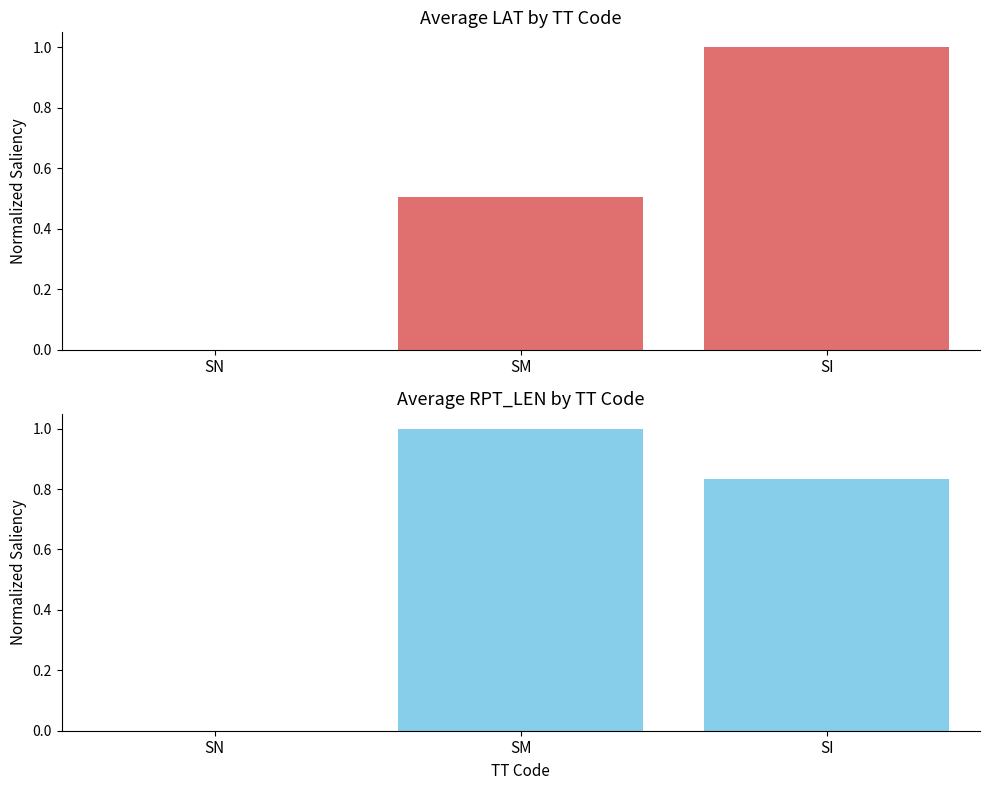

Which series has the largest range (max minus min)?

Avg LAT (normalized)